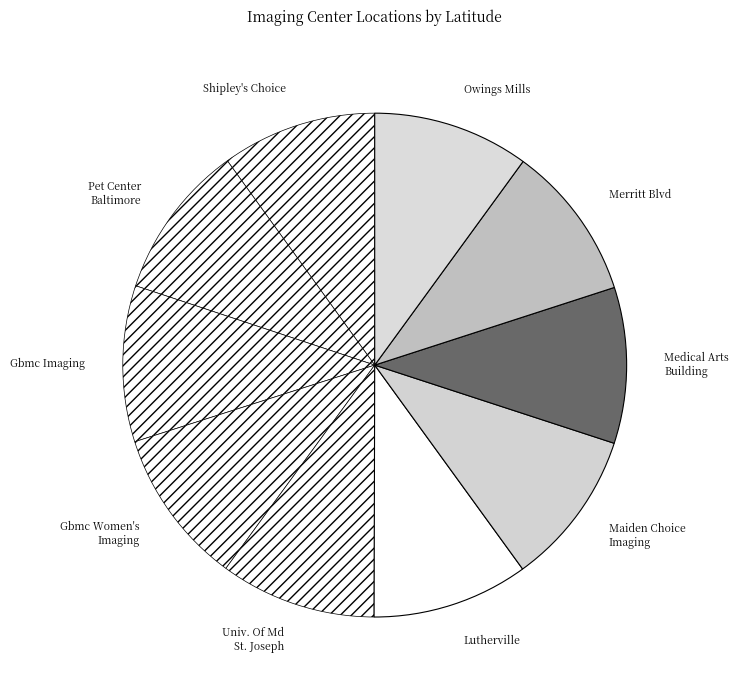

Combined, do Univ. Of Md St. Joseph and Medical Arts Building account for over 50%?

No